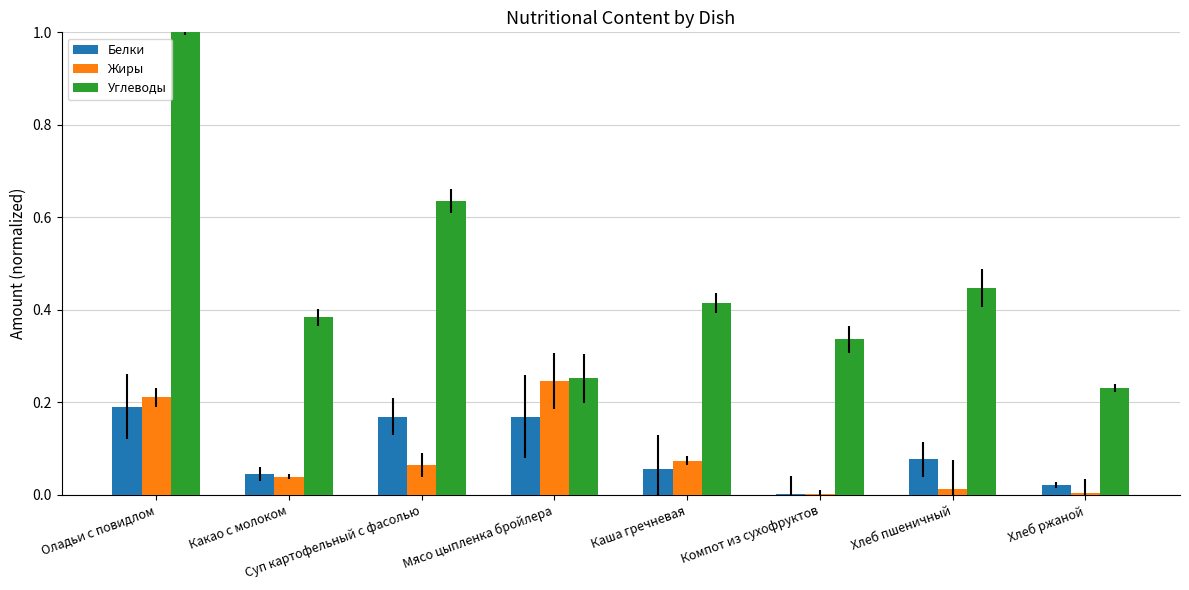

Reading right to left, extract all data points from this chart.

Белки: Хлеб ржаной=0.0	Хлеб пшеничный=0.1	Компот из сухофруктов=0.0	Каша гречневая=0.1	Мясо цыпленка бройлера=0.2	Суп картофельный с фасолью=0.2	Какао с молоком=0.0	Оладьи с повидлом=0.2
Жиры: Хлеб ржаной=0.0	Хлеб пшеничный=0.0	Компот из сухофруктов=0.0	Каша гречневая=0.1	Мясо цыпленка бройлера=0.2	Суп картофельный с фасолью=0.1	Какао с молоком=0.0	Оладьи с повидлом=0.2
Углеводы: Хлеб ржаной=0.2	Хлеб пшеничный=0.4	Компот из сухофруктов=0.3	Каша гречневая=0.4	Мясо цыпленка бройлера=0.3	Суп картофельный с фасолью=0.6	Какао с молоком=0.4	Оладьи с повидлом=1.0